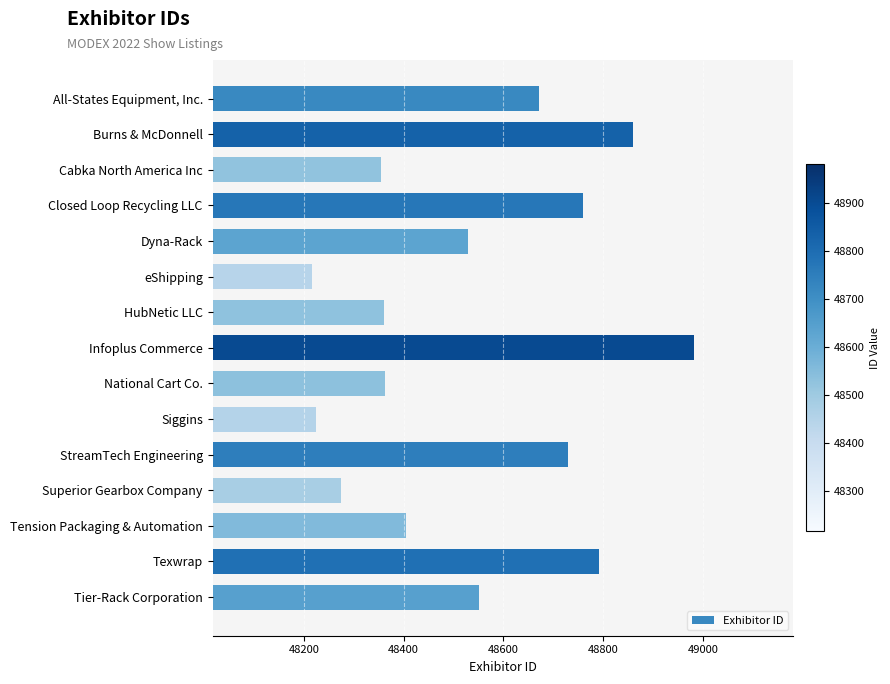

What is the difference between the second highest and second lowest values?

635